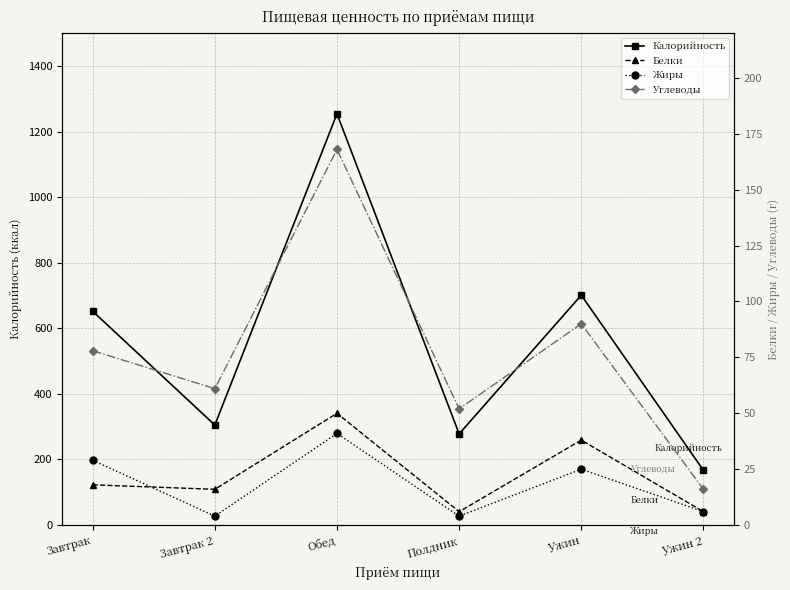

At which label is Жиры closest to 22?

Ужин